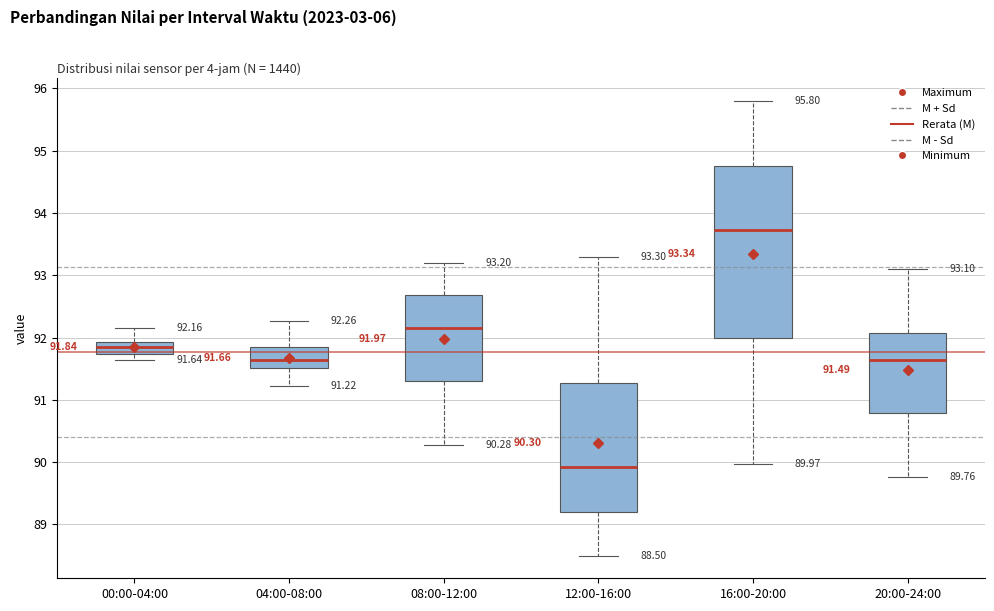

Which box has the highest median line?

16:00-20:00